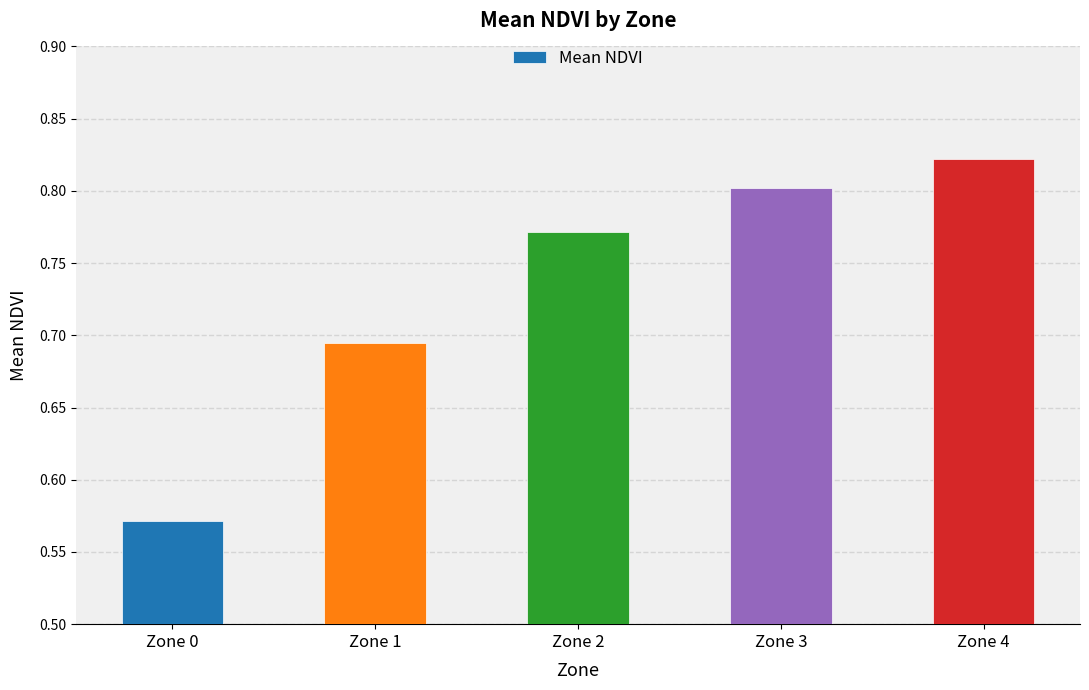

Where is the data nearest to the value 0?

Zone 0